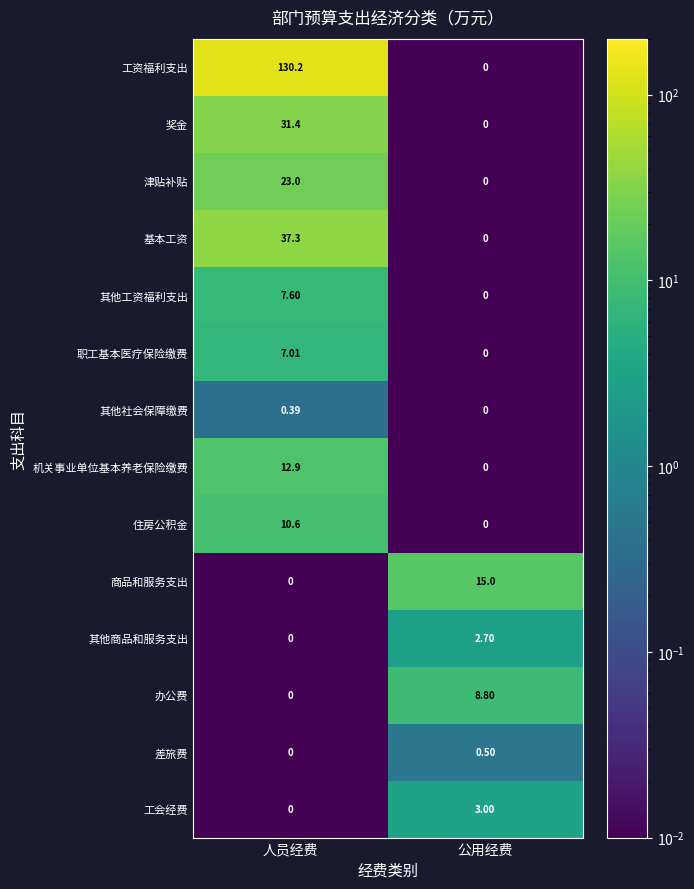

Which category has the highest value across all series?

人员经费